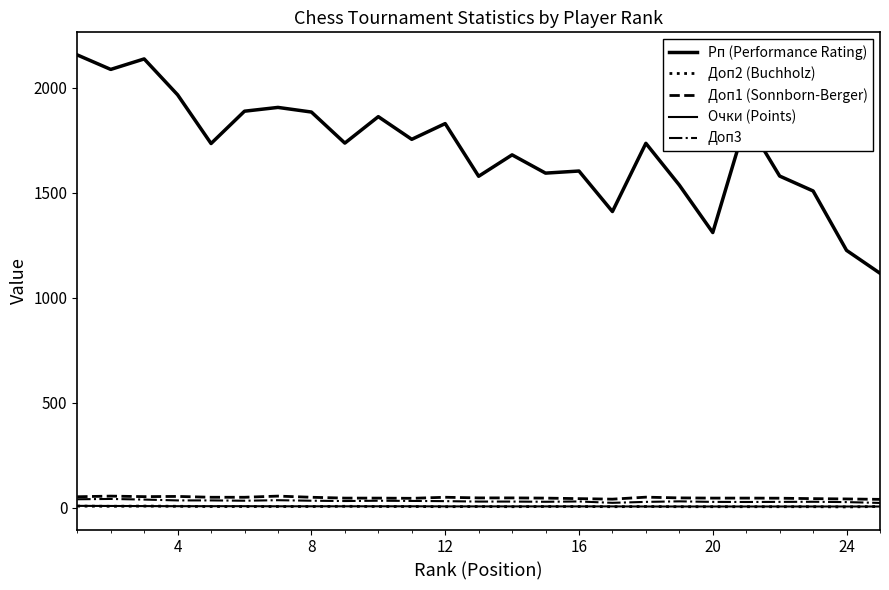

How many lines are shown in the chart?

5